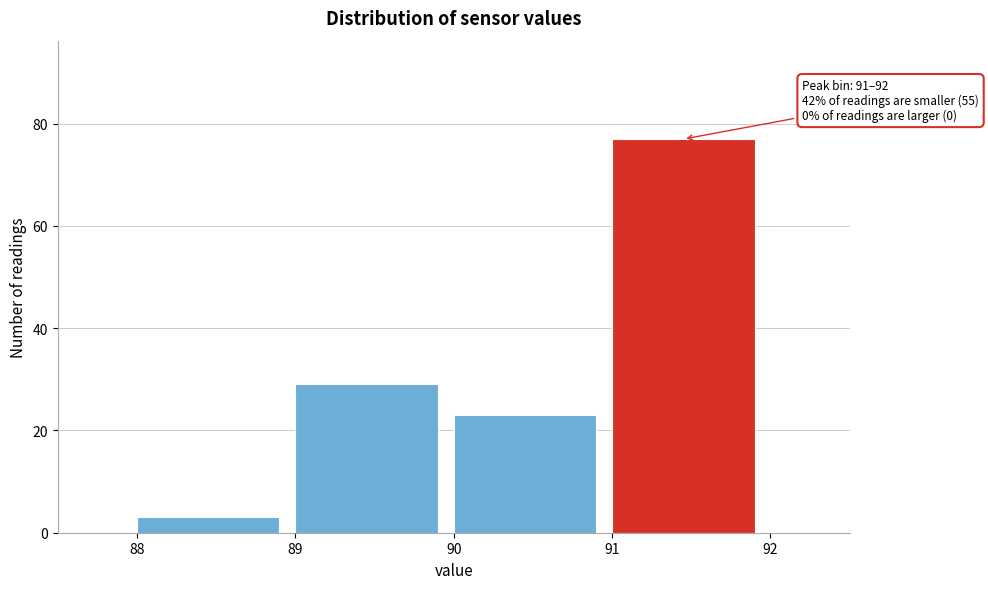

Over which range of the x-axis is the bar tallest?

91 to 92